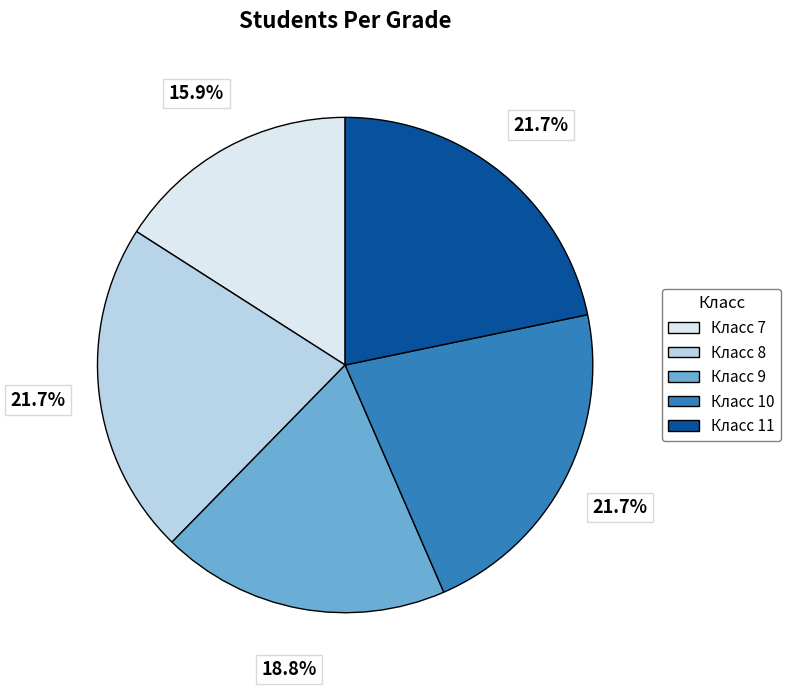

To the nearest percent, what is the difference between the largest and smallest slice percentages?

6%